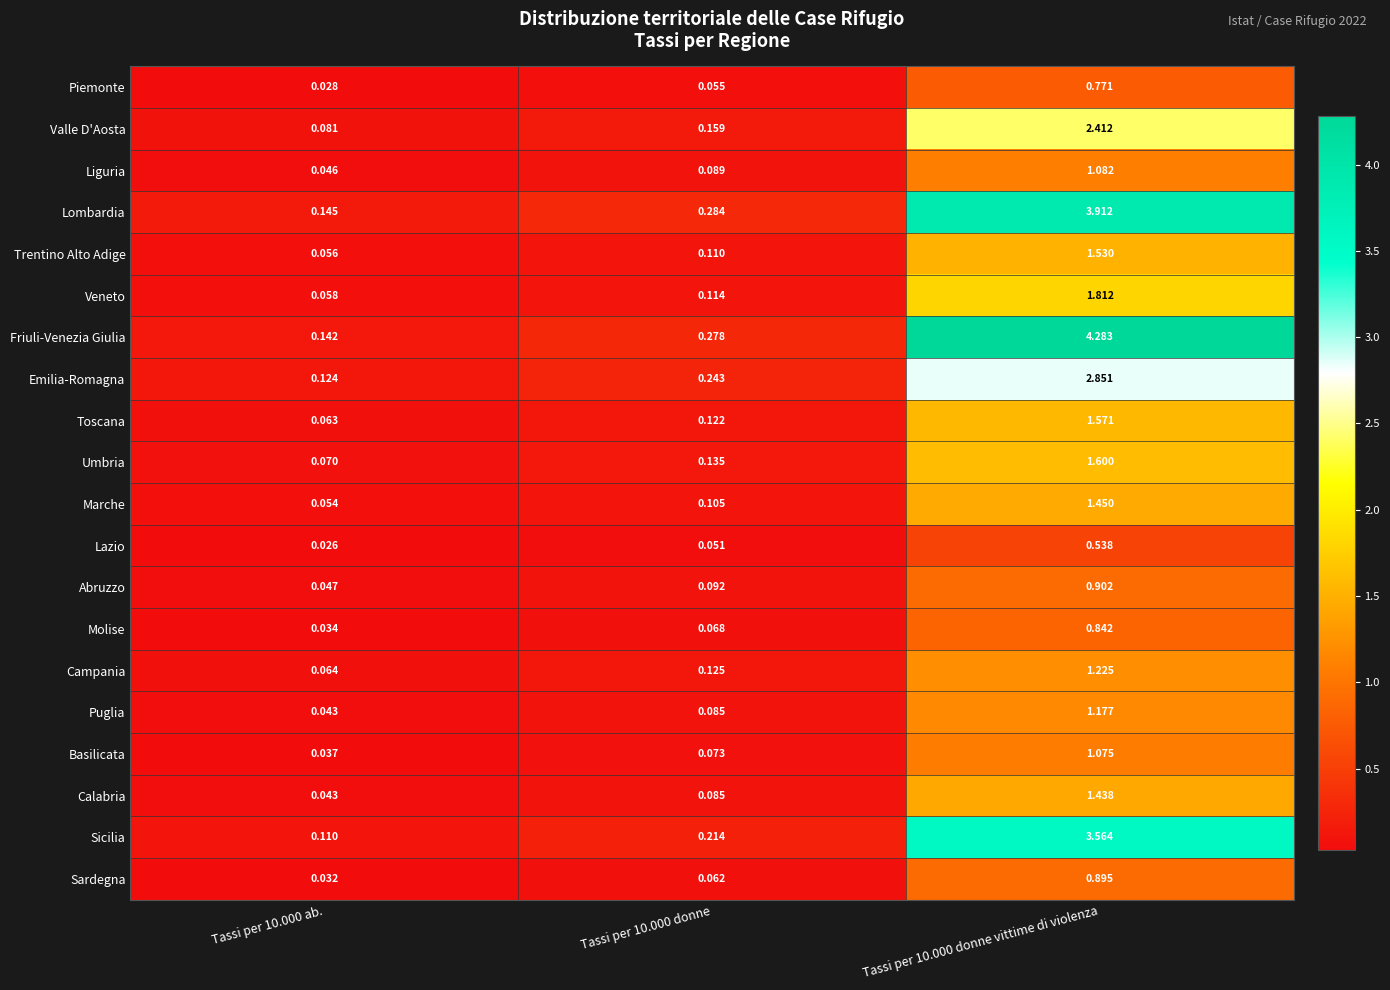

Is the value of Lombardia at Tassi per 10.000 donne greater than the value of Piemonte at Tassi per 10.000 donne?

Yes